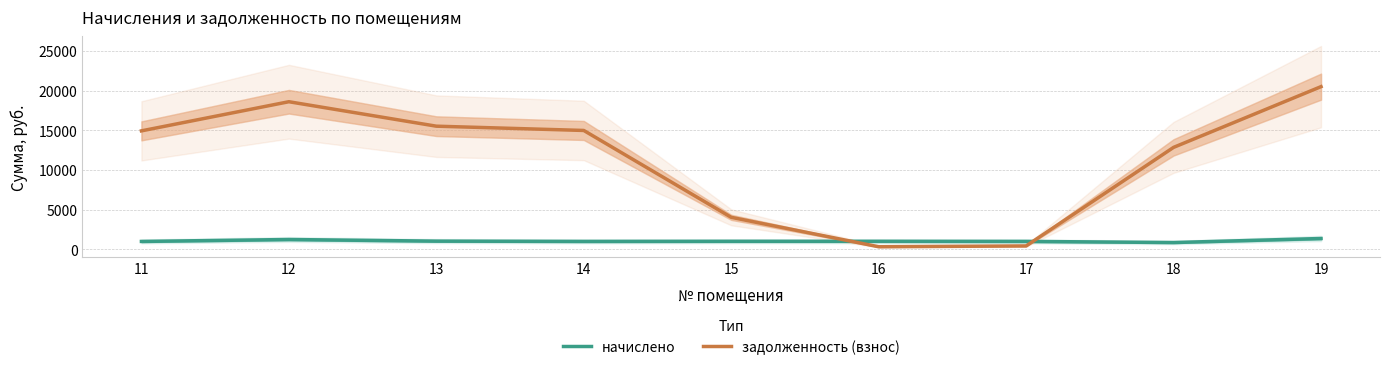

The задолженность (взнос) series shows 24925.2 at 12. True or false?

False